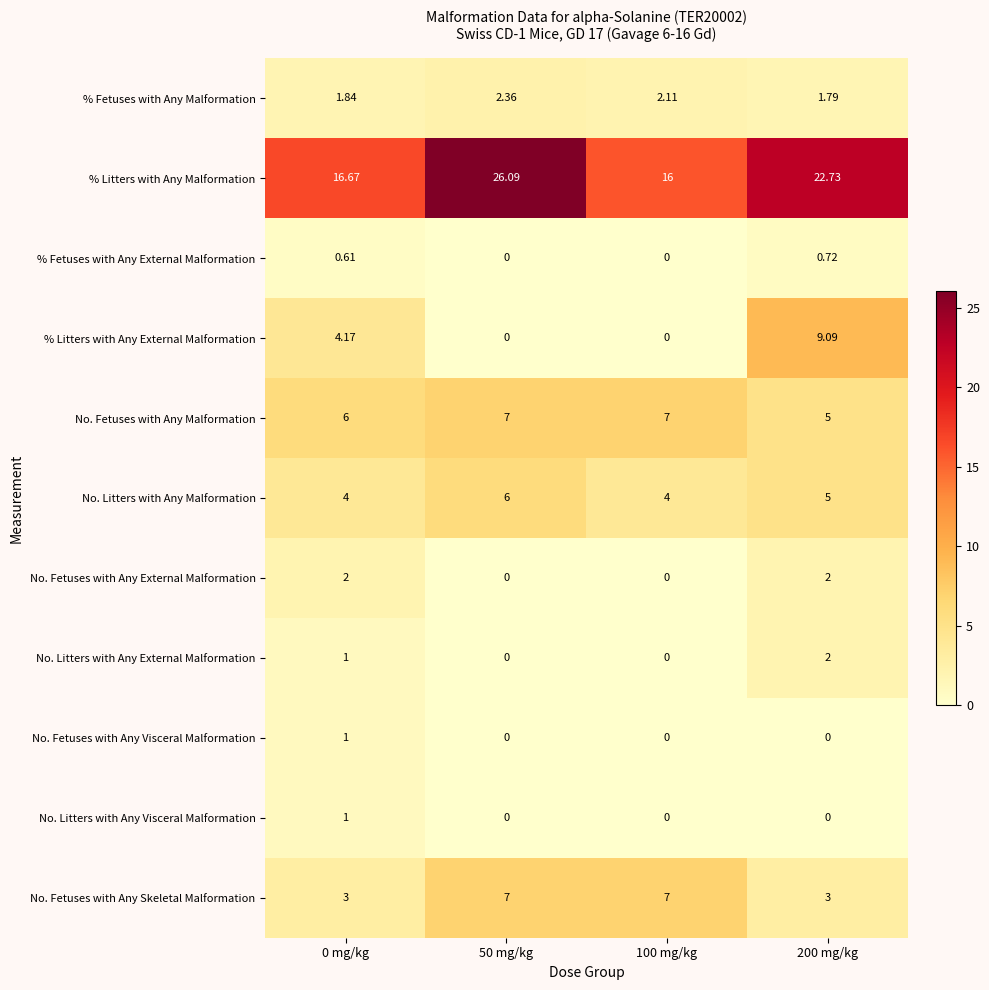

Which series has the largest total across all categories?

% Litters with Any Malformation